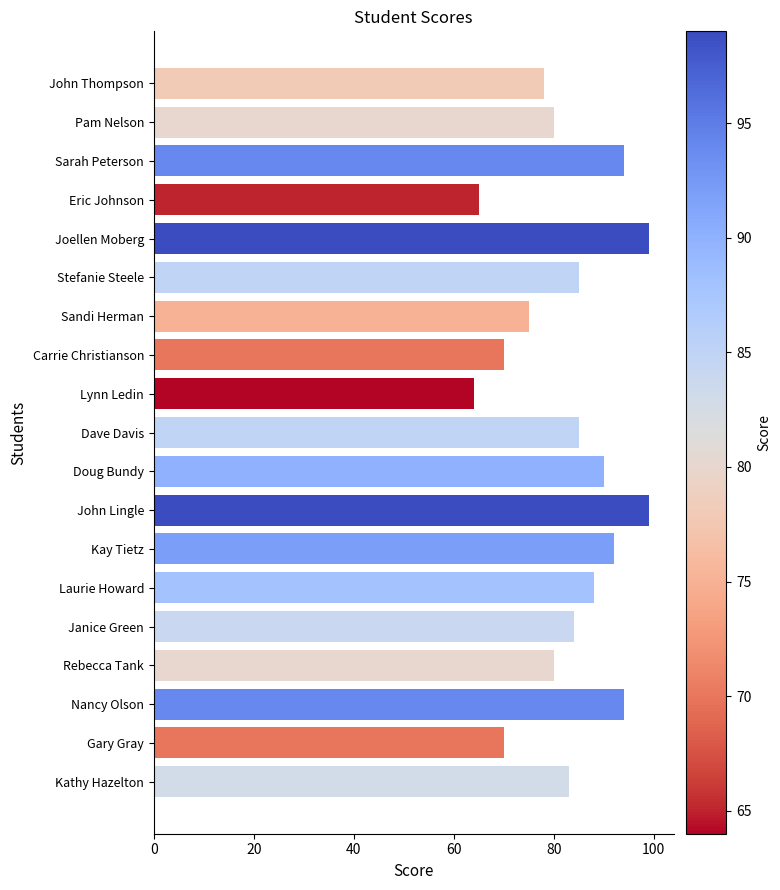

Reading bottom to top, what are all the values shown in this chart?

83	70	94	80	84	88	92	99	90	85	64	70	75	85	99	65	94	80	78